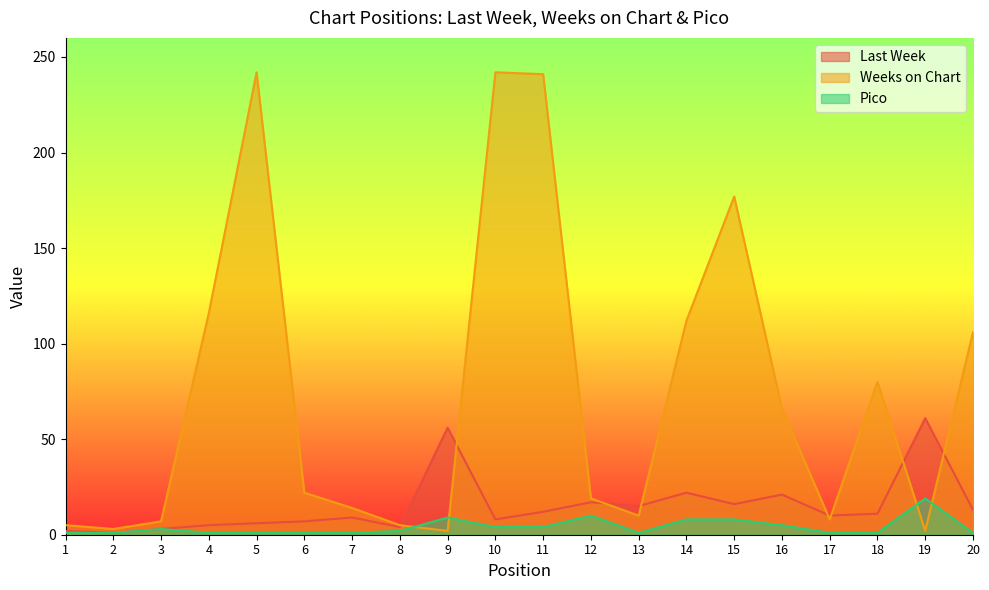

Where is the first local minimum for Last Week?

2